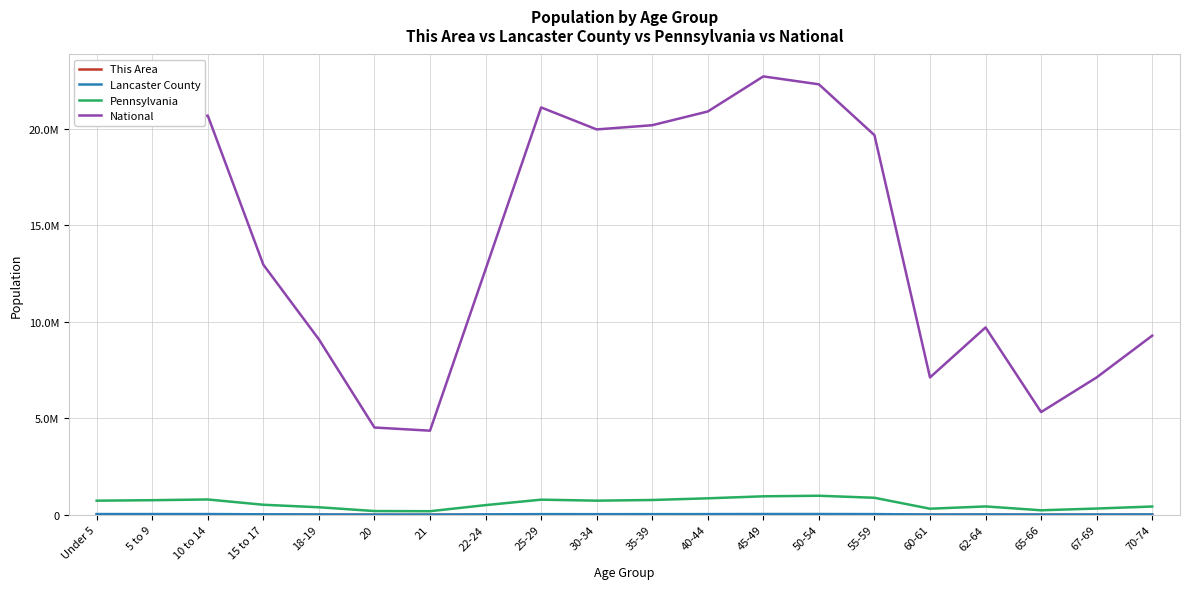

Is this an area chart (filled region under the line)?

No